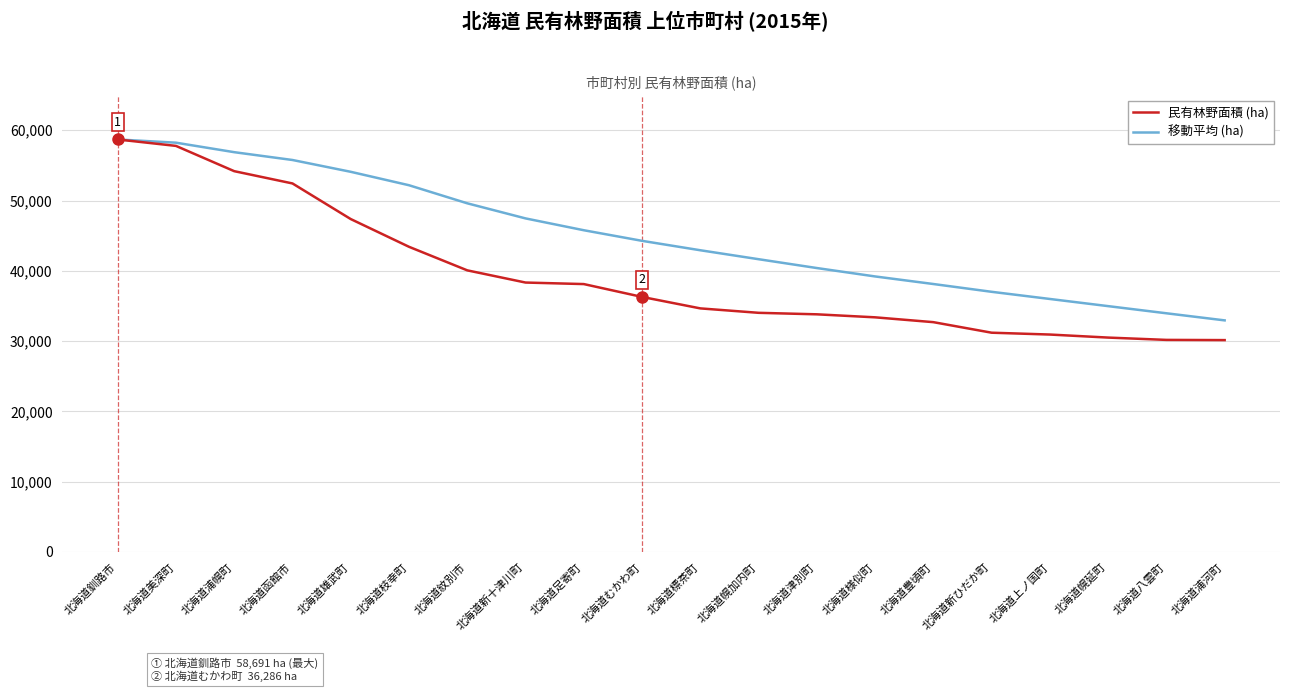

What is the lowest value of the 民有林野面積 (ha) series?

30141